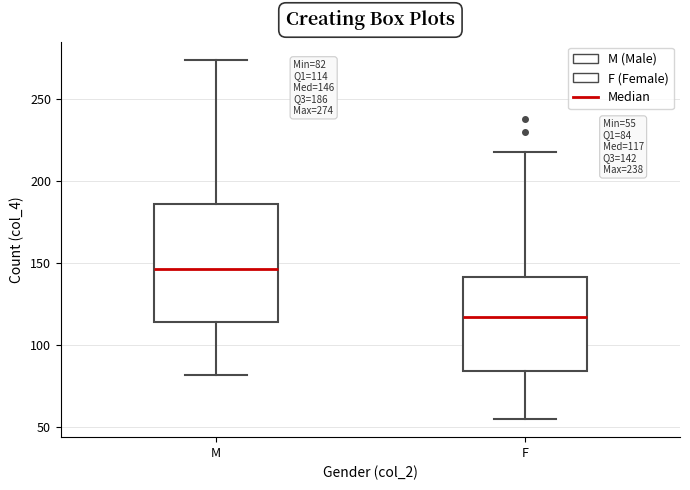

Comparing the boxes themselves (not the whiskers), which one is the tallest?

M